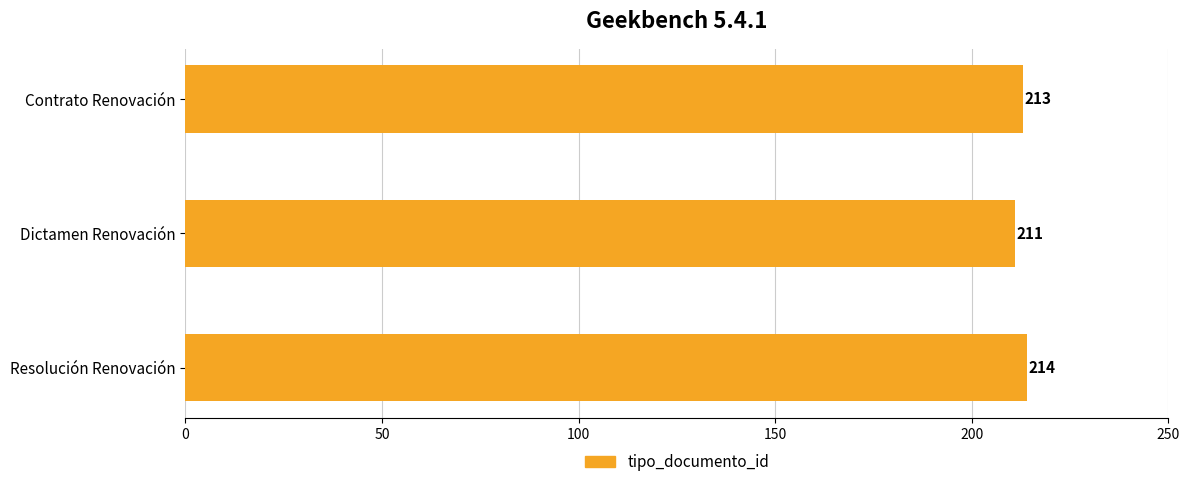

Is it true that the value at Resolución Renovación is 349?

False